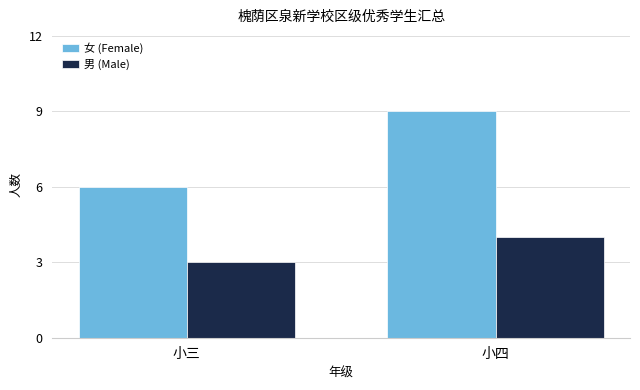

What is the sum of all 男 (Male) values?

7